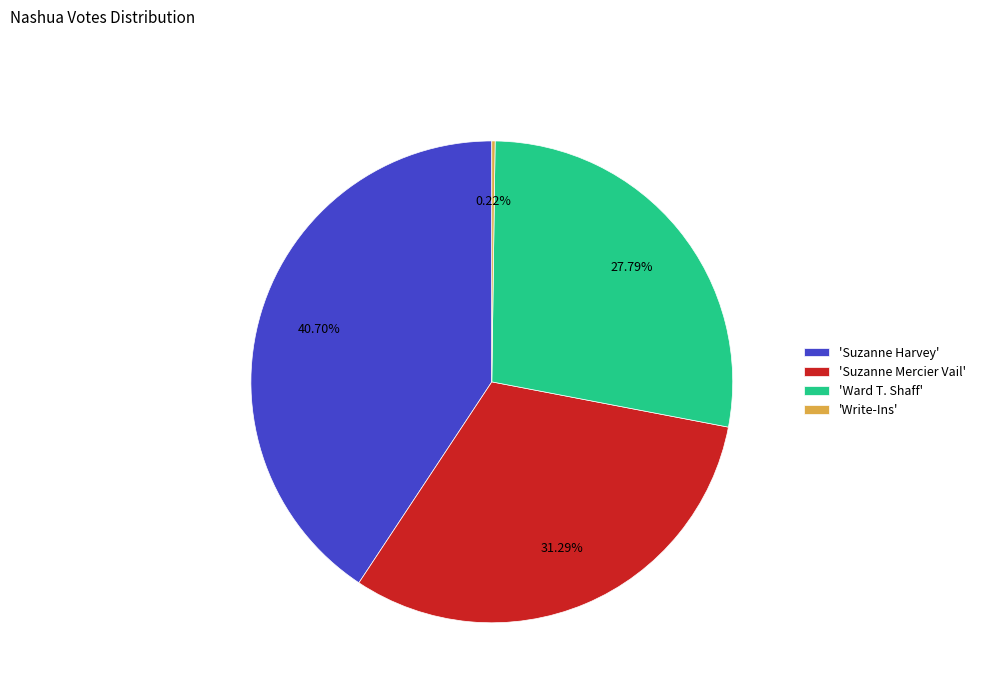

Is there any slice that represents more than half of the pie?

No